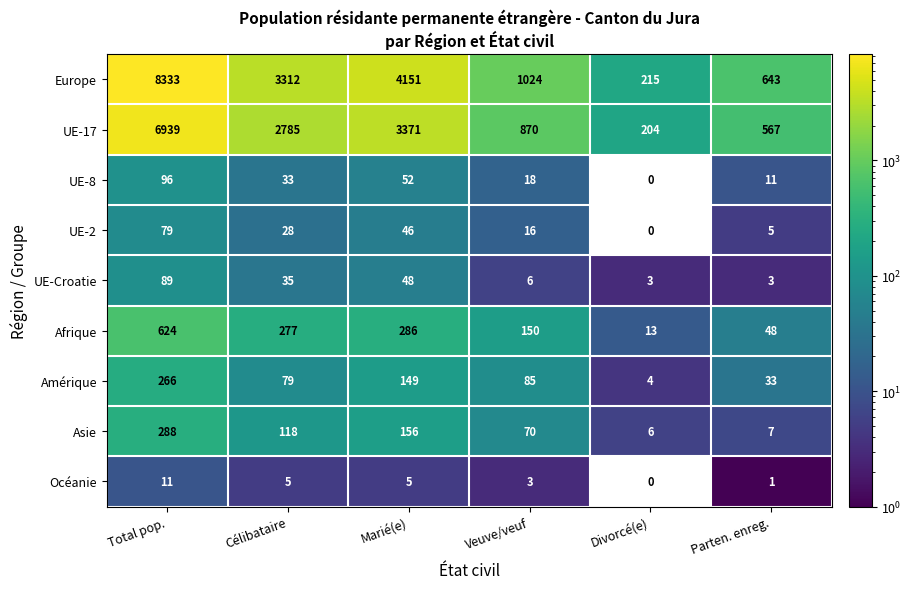

Read the UE-2 value at Marié(e), to the nearest 5.

45